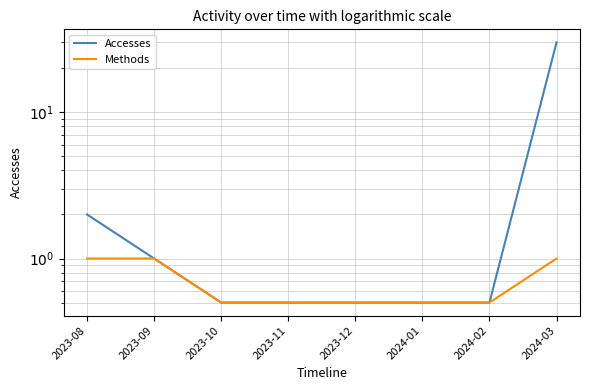

Reading left to right, what are all the values shown in this chart?

Accesses: 2.0	1.0	0.5	0.5	0.5	0.5	0.5	30.0
Methods: 1.0	1.0	0.5	0.5	0.5	0.5	0.5	1.0